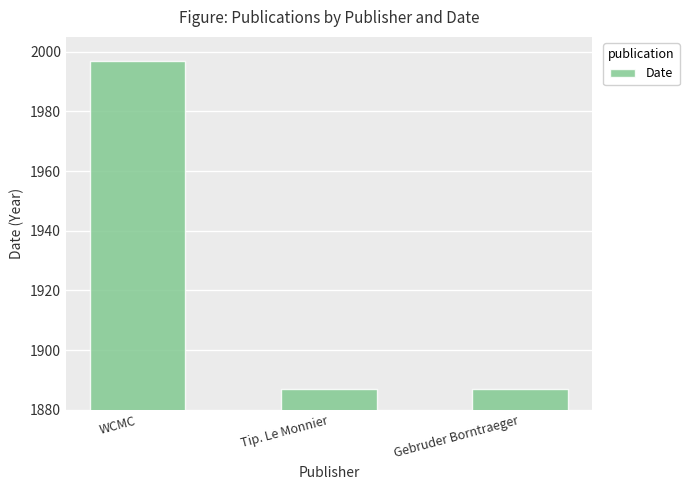

What is the label of the 1st bar from the right?

Gebruder Borntraeger